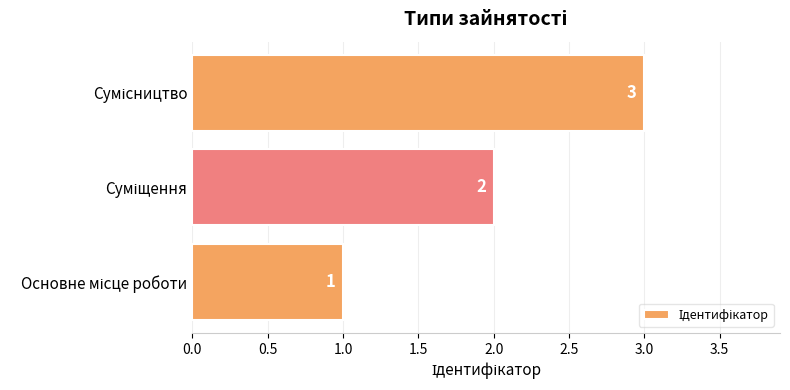

What is the greatest value displayed?

3